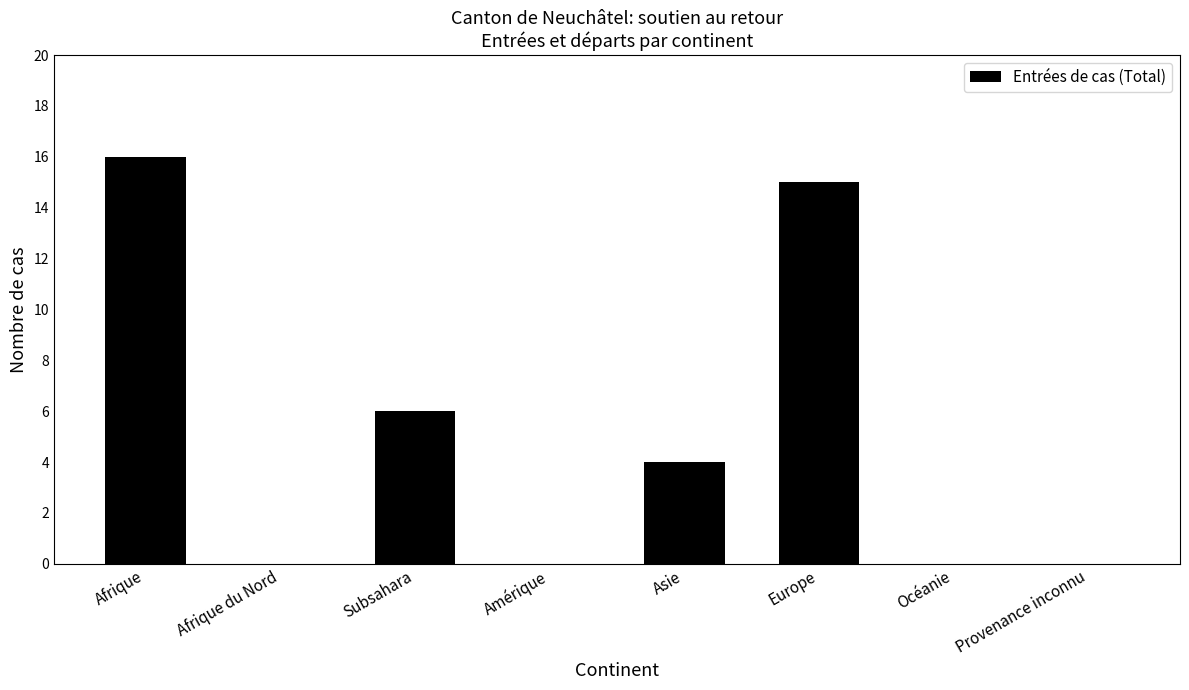

The chart shows a value of -6 at Provenance inconnu. True or false?

False